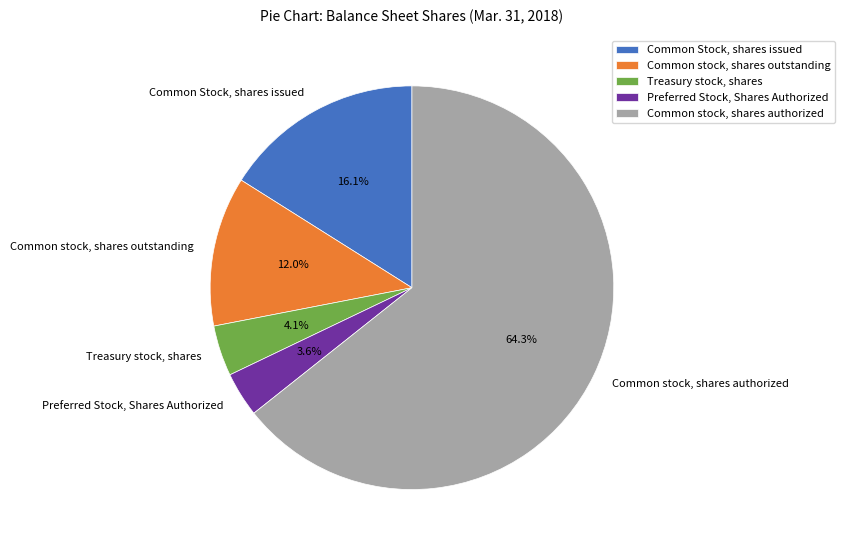

Between Common Stock, shares issued and Preferred Stock, Shares Authorized, which is larger?

Common Stock, shares issued